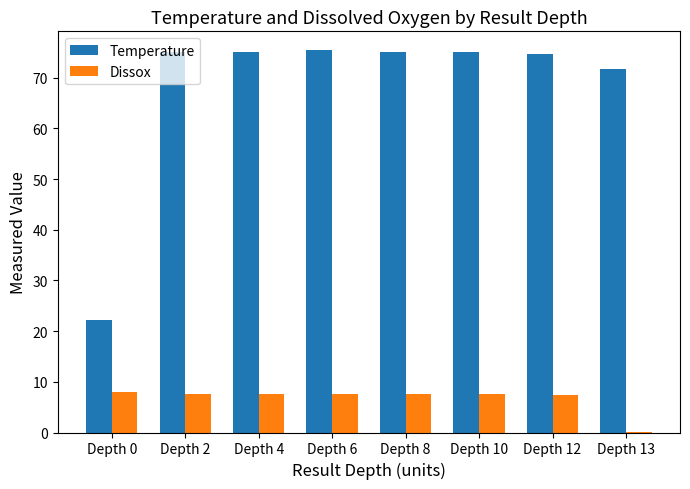

At which label is Temperature closest to 48?

Depth 13